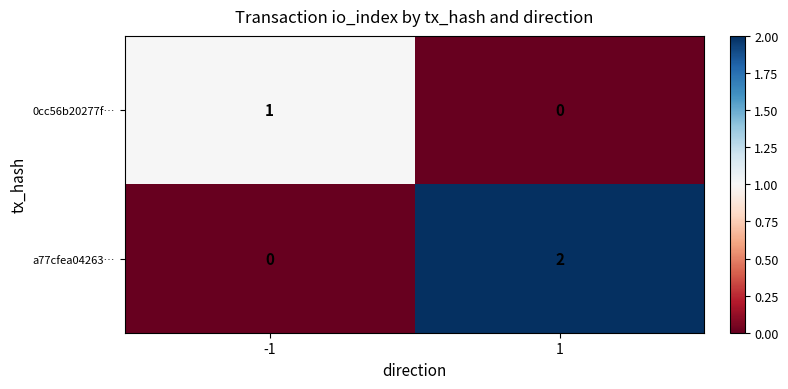

Which series changed the most between -1 and 1?

a77cfea04263…